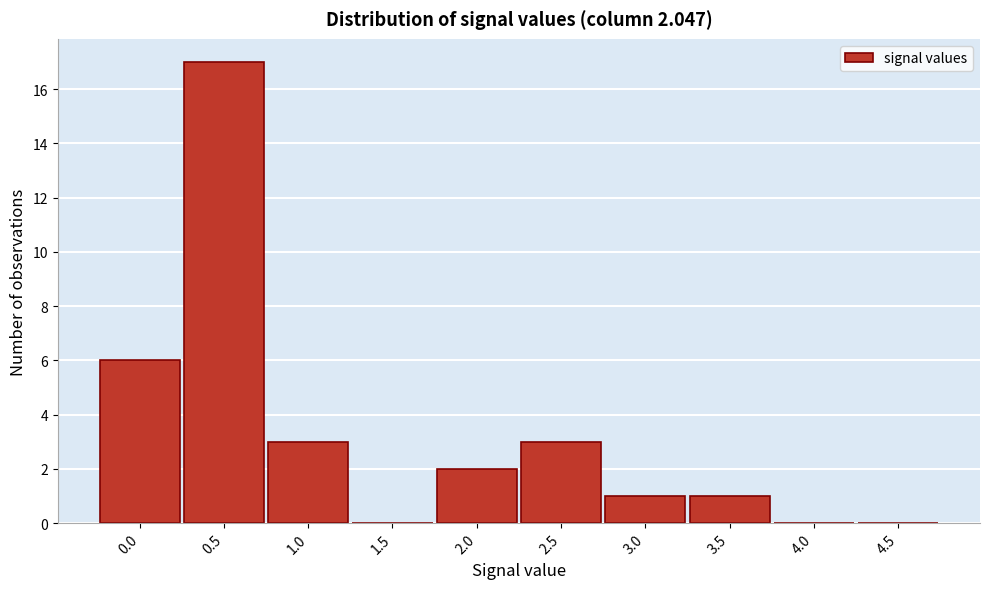

Reading right to left, extract all data points from this chart.

4.5=0	4.0=0	3.5=1	3.0=1	2.5=3	2.0=2	1.5=0	1.0=3	0.5=17	0.0=6